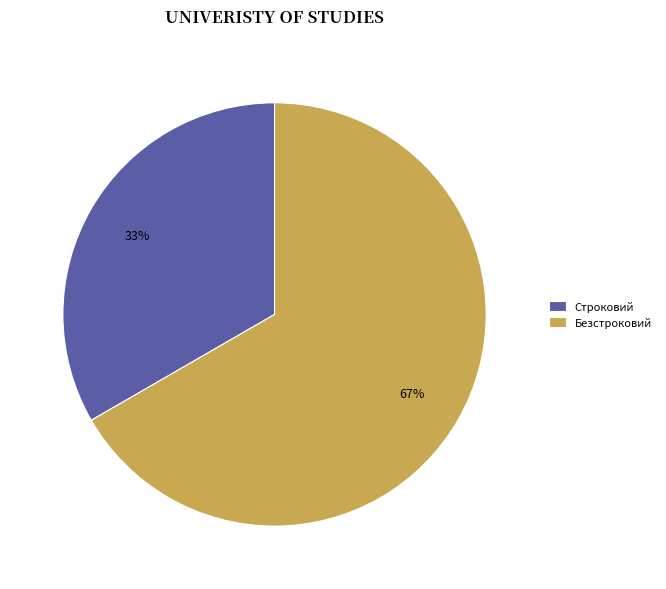

Does Безстроковий represent more than half of the total?

Yes